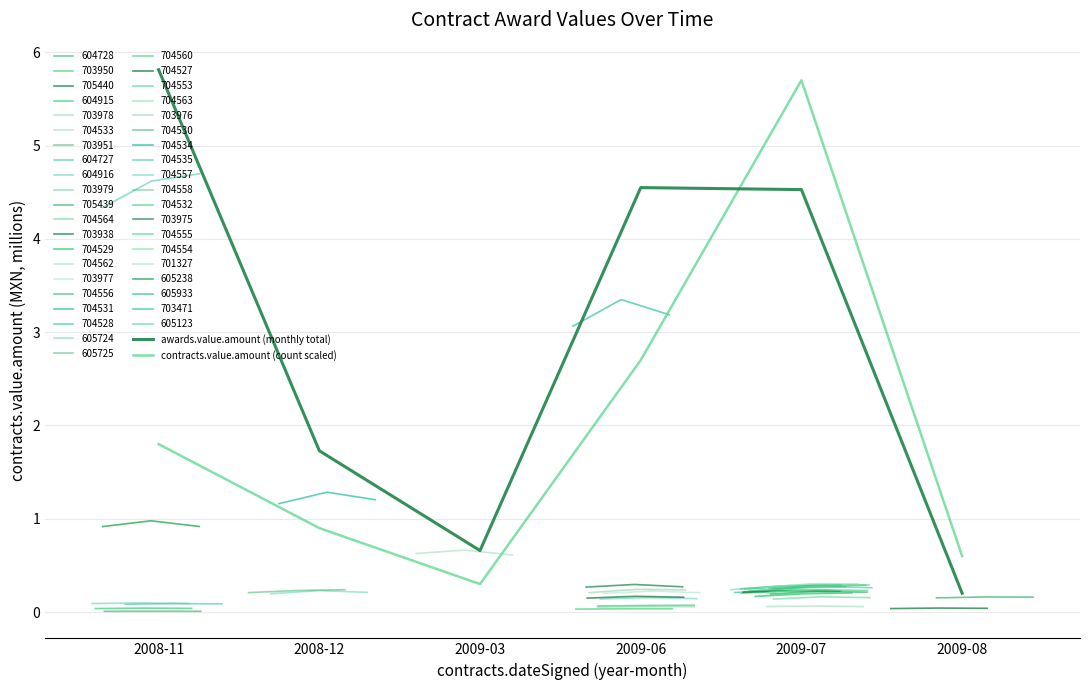

The contracts.value.amount (count scaled) series shows 0.3 at 2009-03. True or false?

True